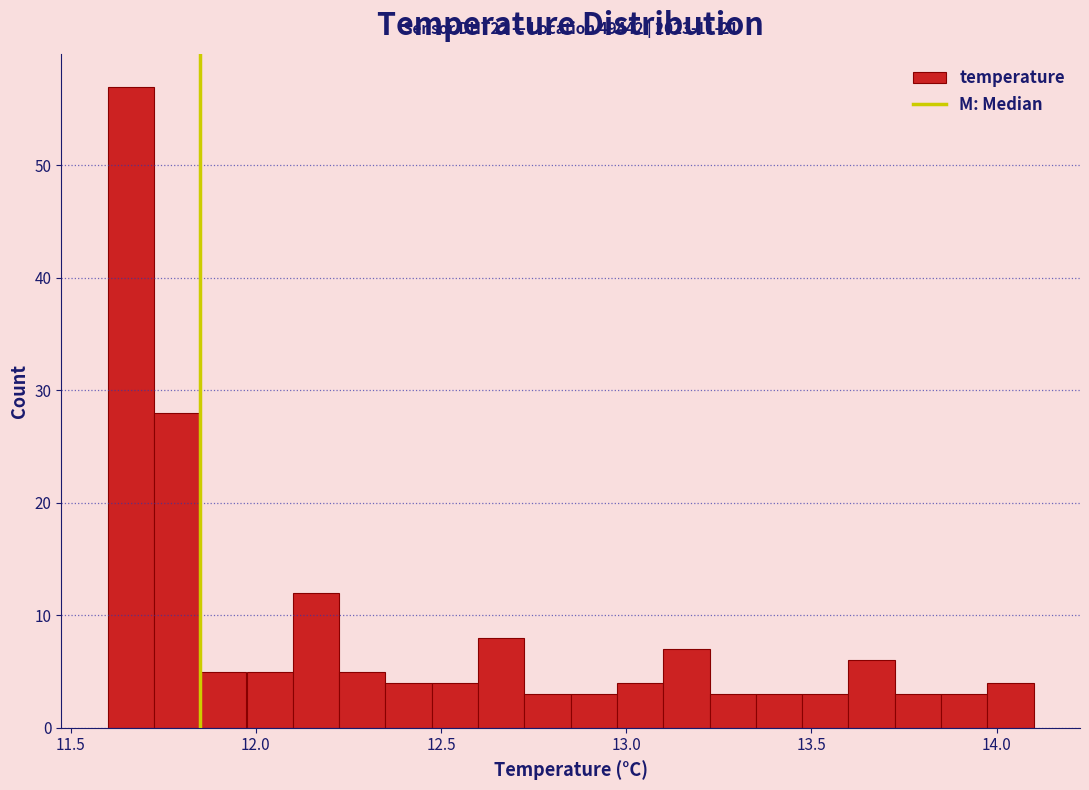

Read against the x-axis, roughly where is the centre of the tallest bar?

11.65